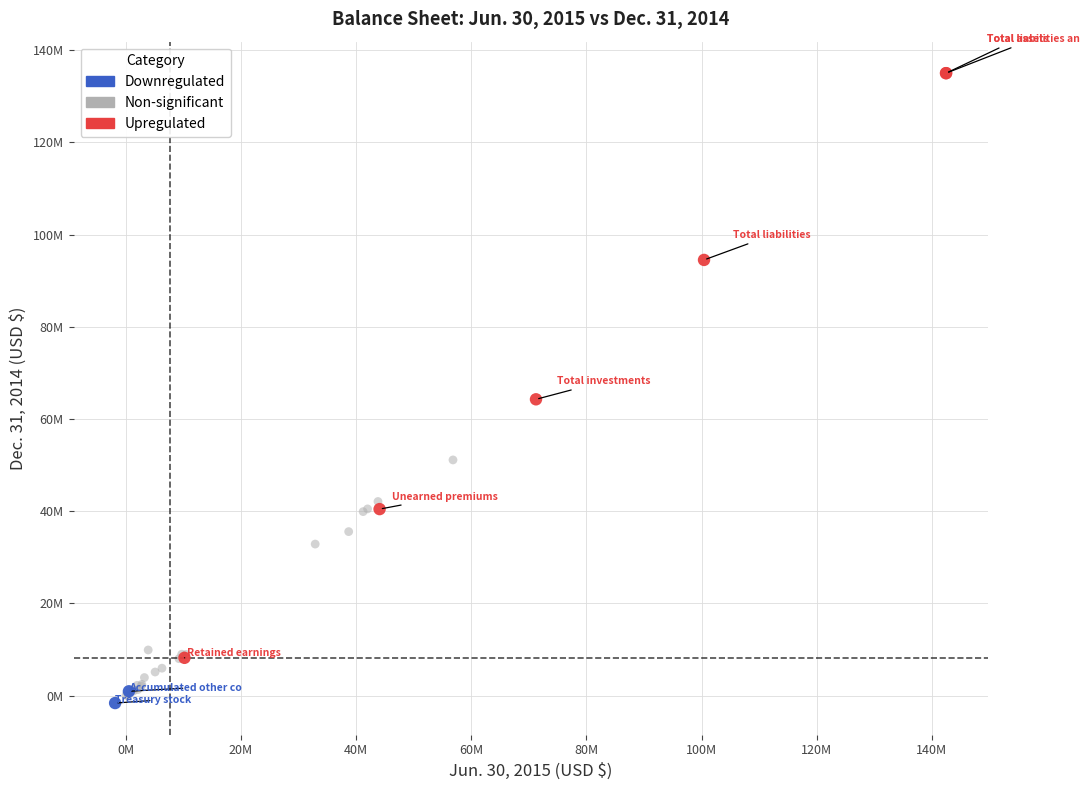

Which series has the largest Y range (max minus min)?

Upregulated